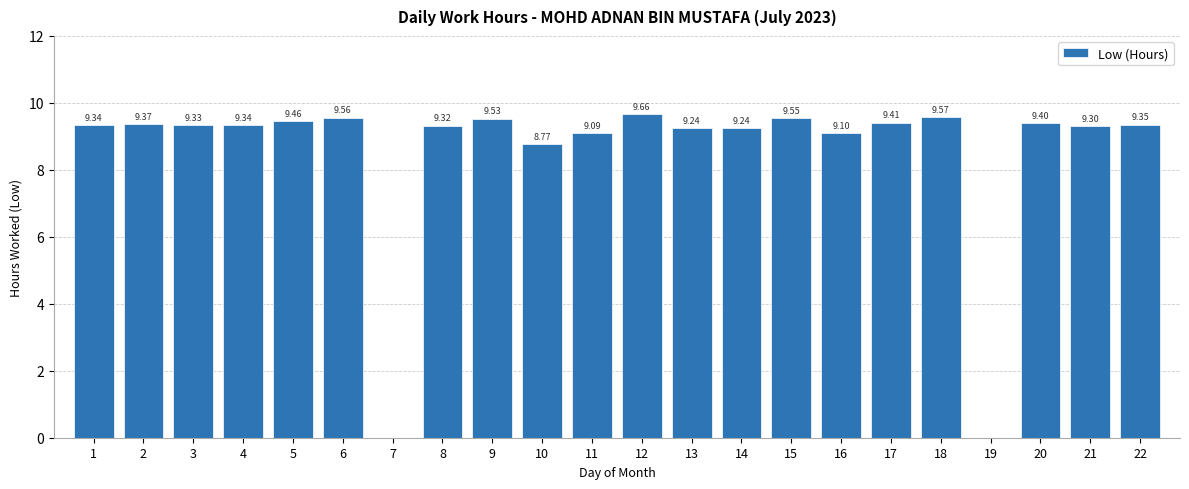

Which has a higher value, 20 or 3?

20